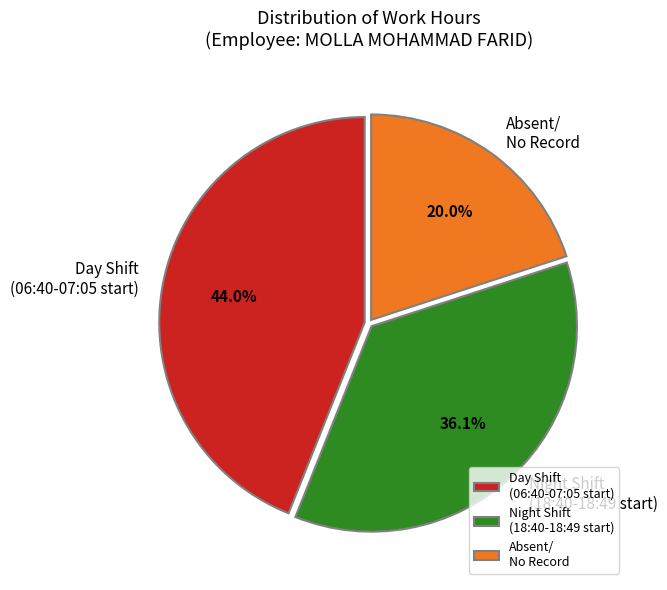

Does Absent/ No Record represent more than half of the total?

No